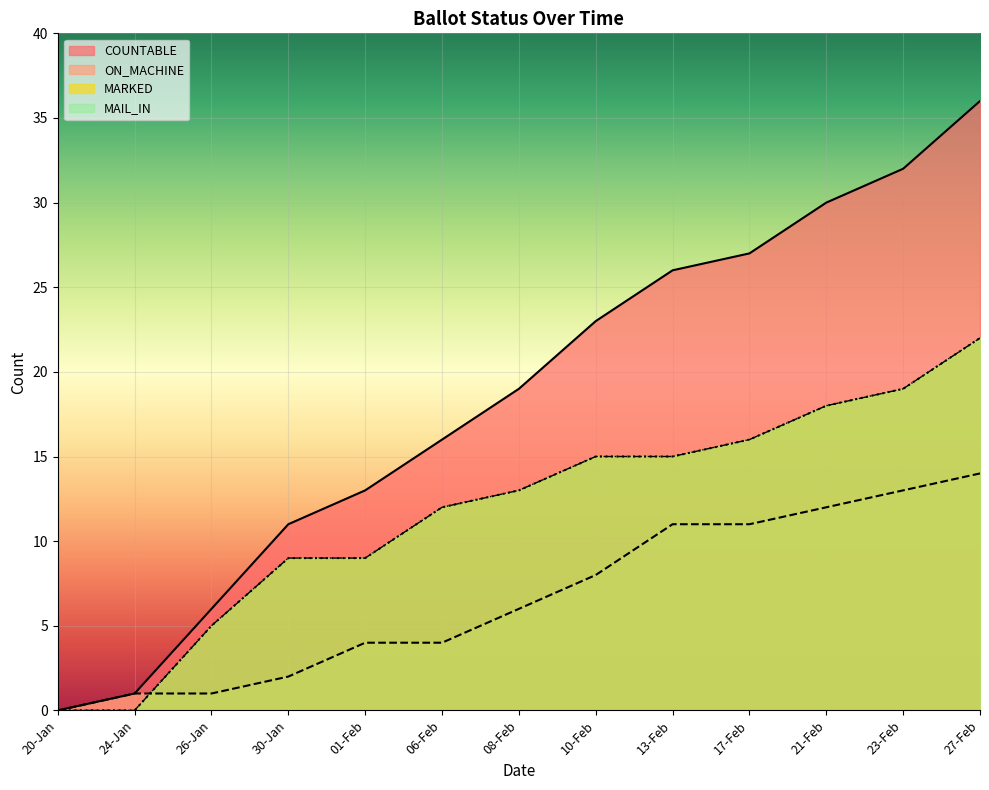

Which series changed the most between 20-Jan and 21-Feb?

COUNTABLE